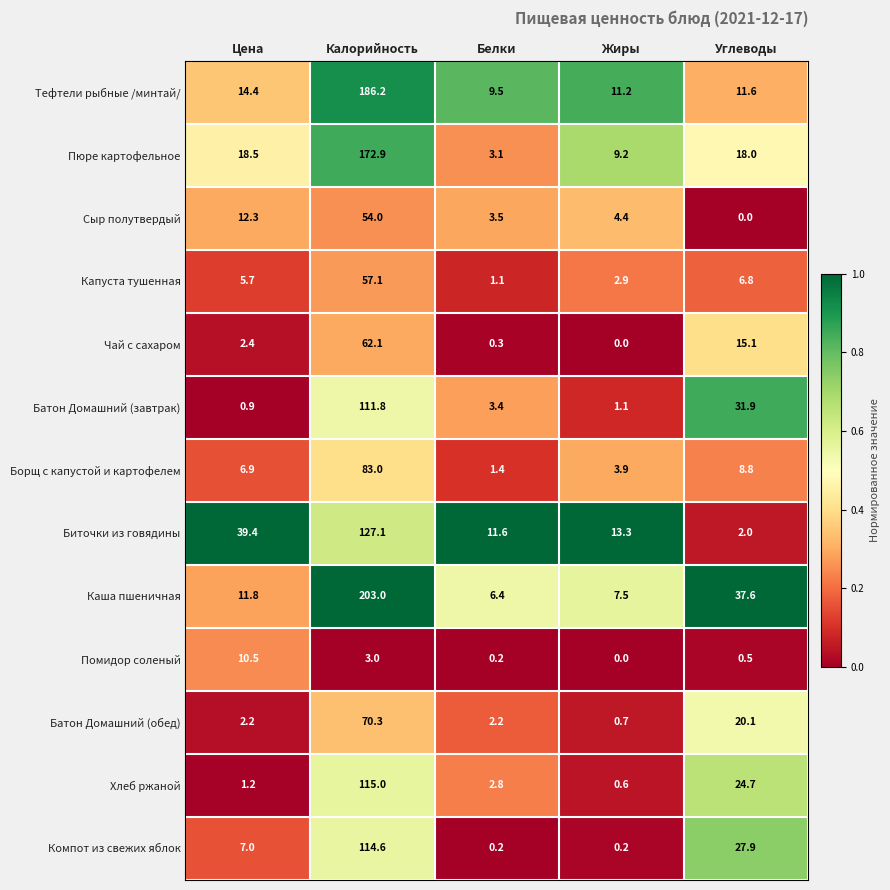

Which label corresponds to the largest value in the chart?

Калорийность